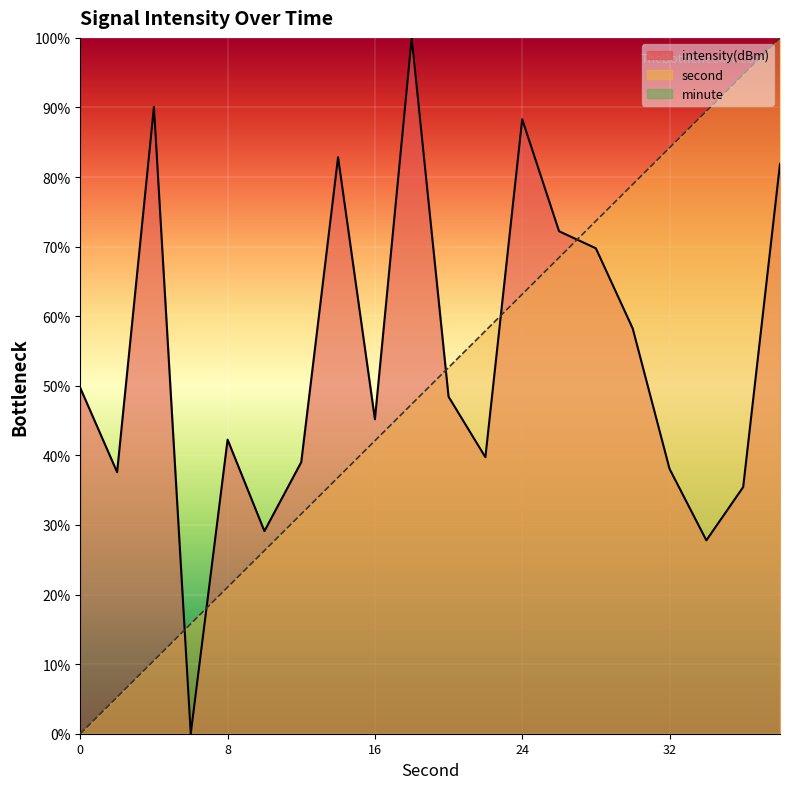

The intensity series shows 121.6 at 4. True or false?

False